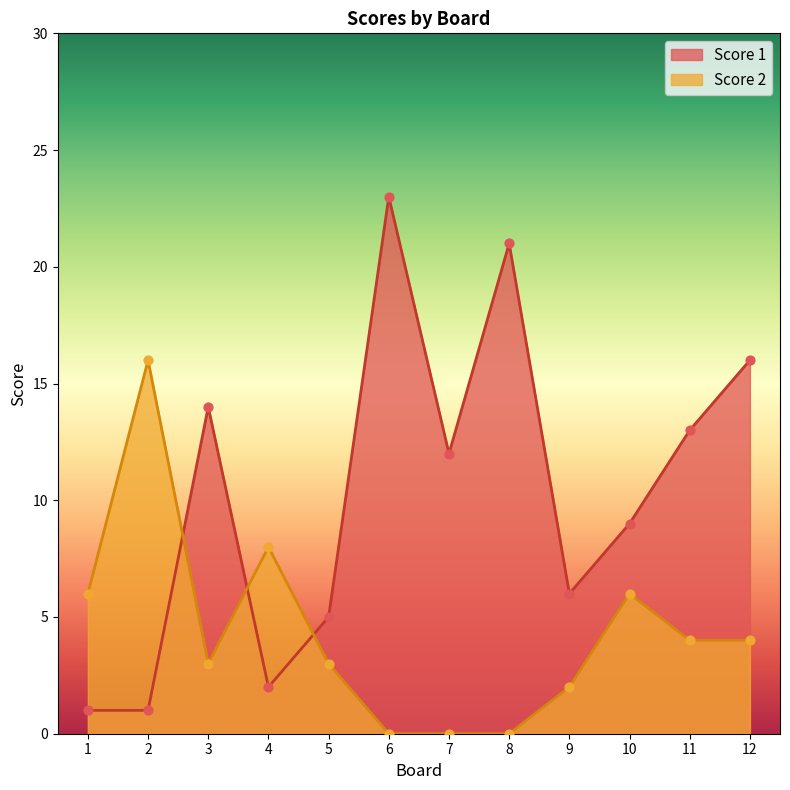

Which series has the widest spread of Y values?

Score 1